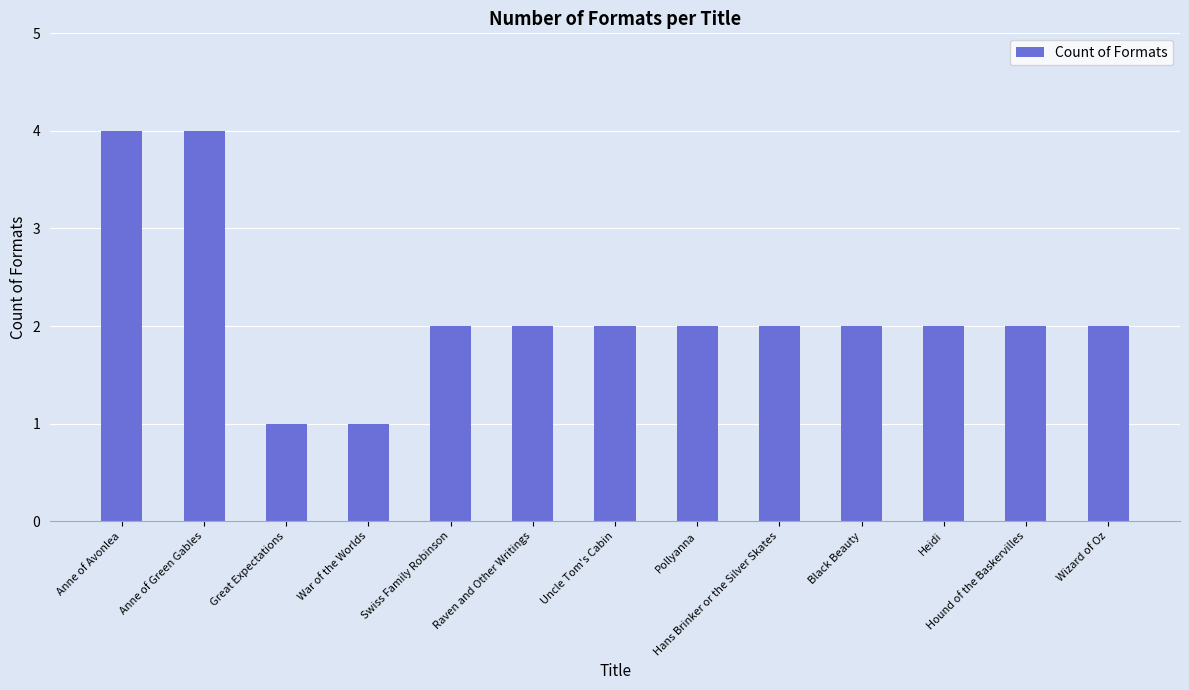

Approximately how many times larger is the value at Heidi compared to Raven and Other Writings?

1.0